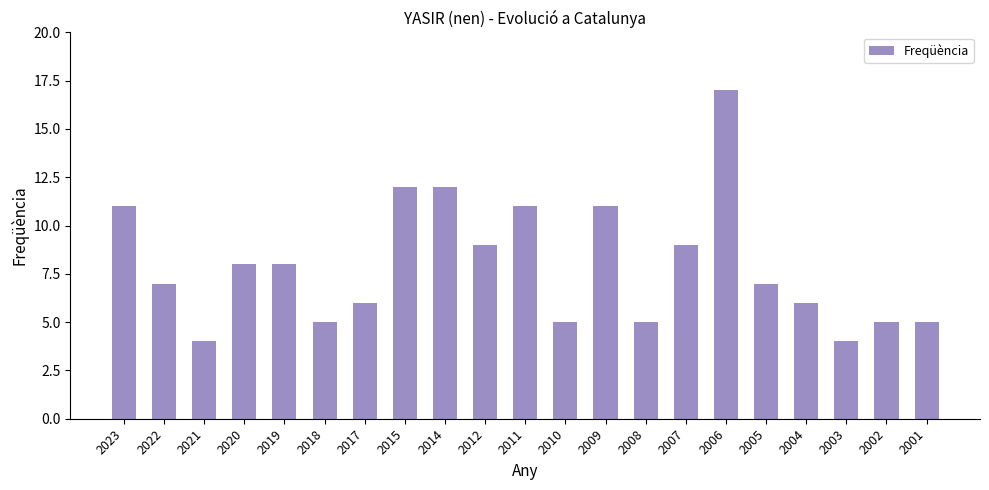

How many data points does each series have?

21